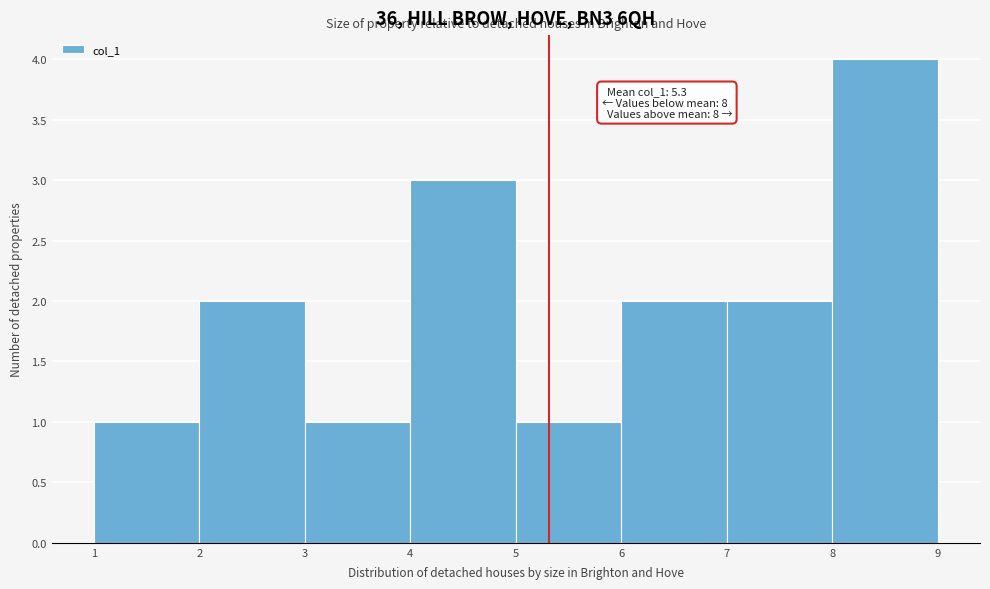

Over which range of the x-axis is the bar tallest?

8 to 9